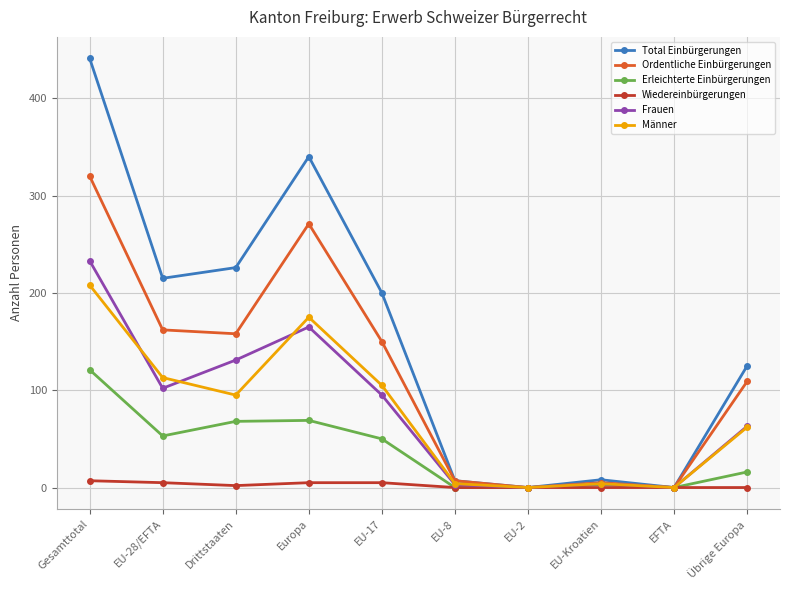

How many values in the Total Einbürgerungen series are below 200?

5